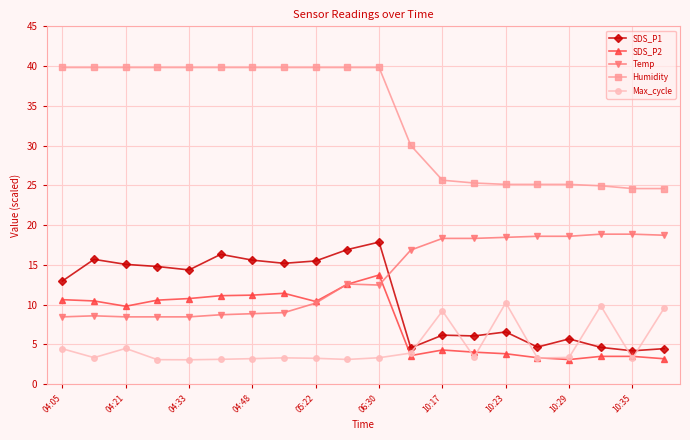

True or false: SDS_P1 and Temp intersect in this chart.

True